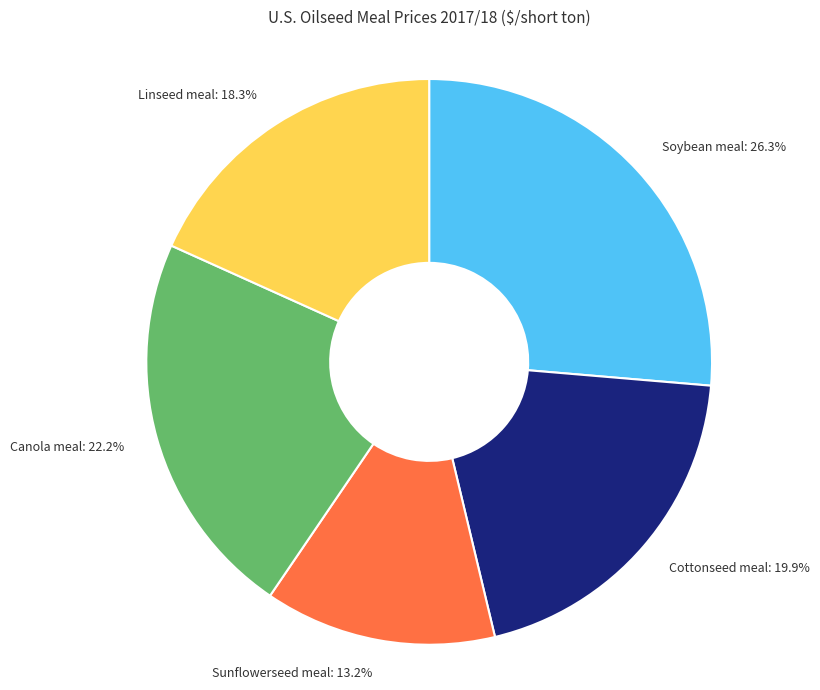

Between Soybean meal: 26.3% and Sunflowerseed meal: 13.2%, which is larger?

Soybean meal: 26.3%